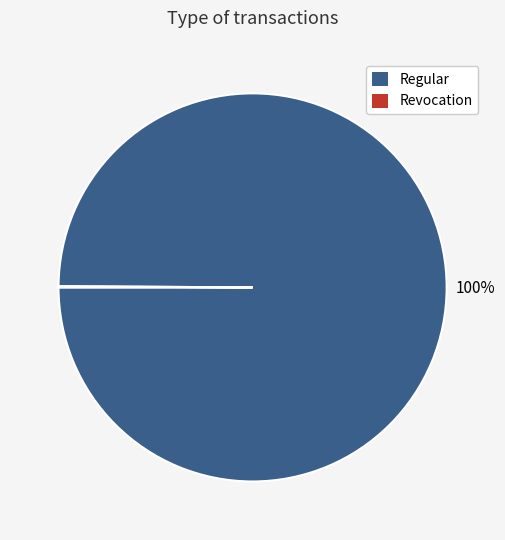

Does Regular represent more than half of the total?

Yes